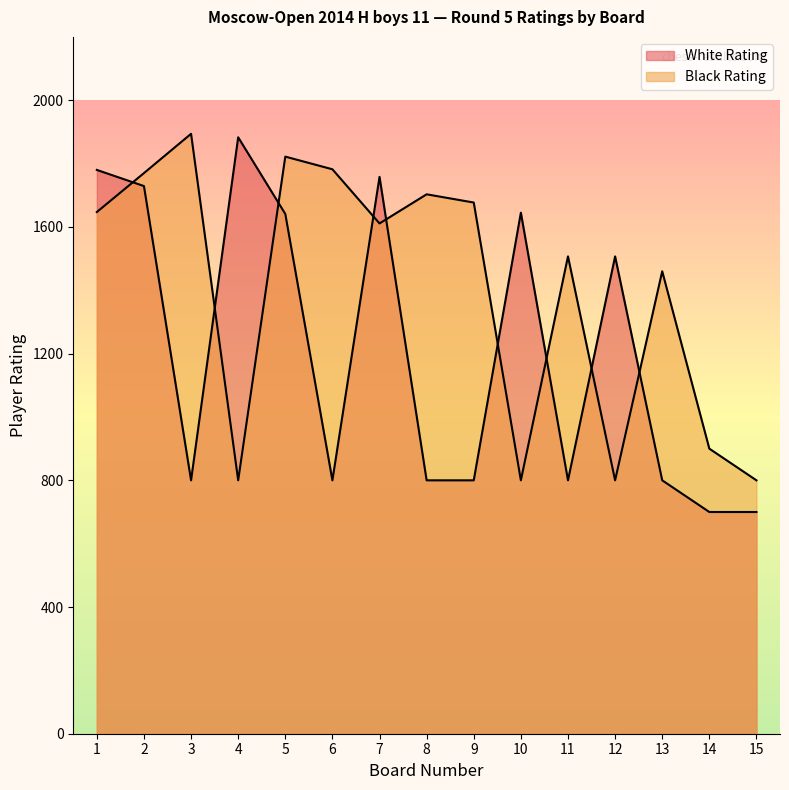

Which series has the largest total across all categories?

Black Rating